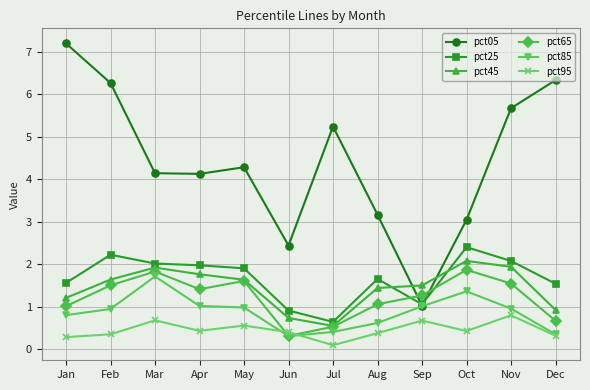

True or false: pct45 has a value of 1.2 at Jan.

True